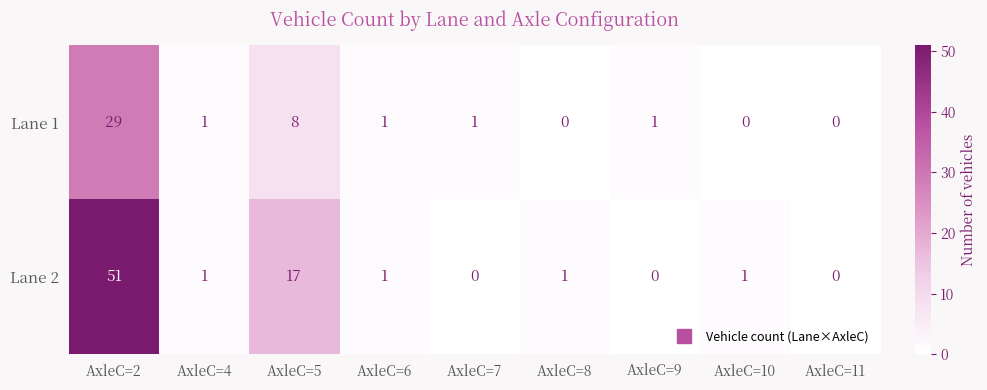

The value of Lane 2 at AxleC=11 is 0. True or false?

True